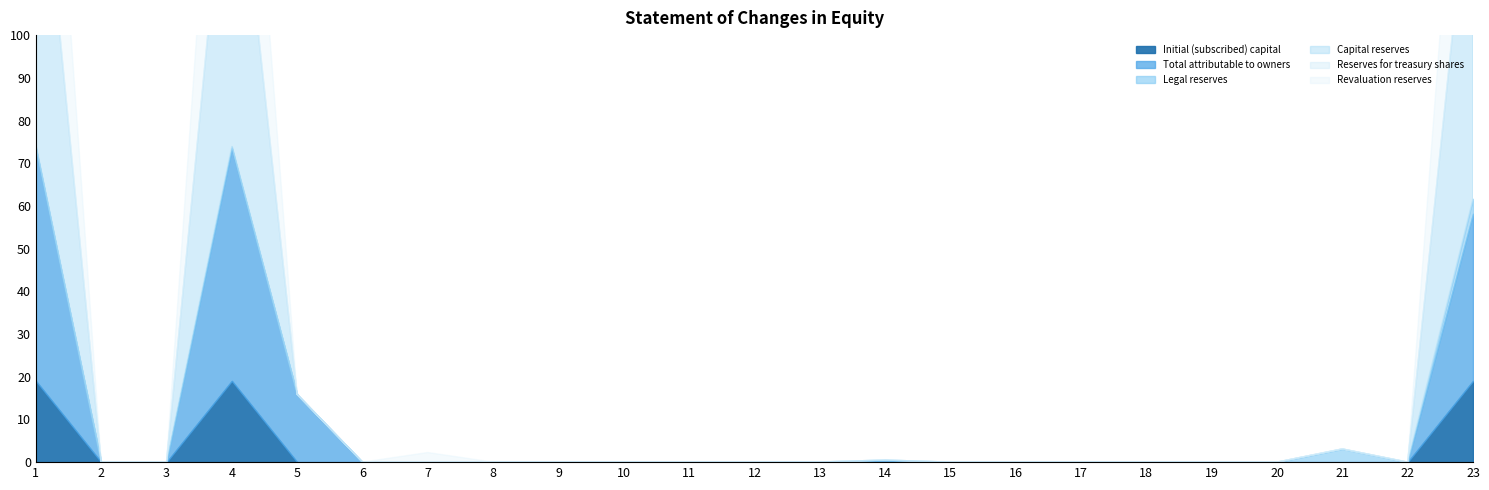

Is the value of Revaluation reserves at 10 greater than the value of Total attributable to owners at 23?

No